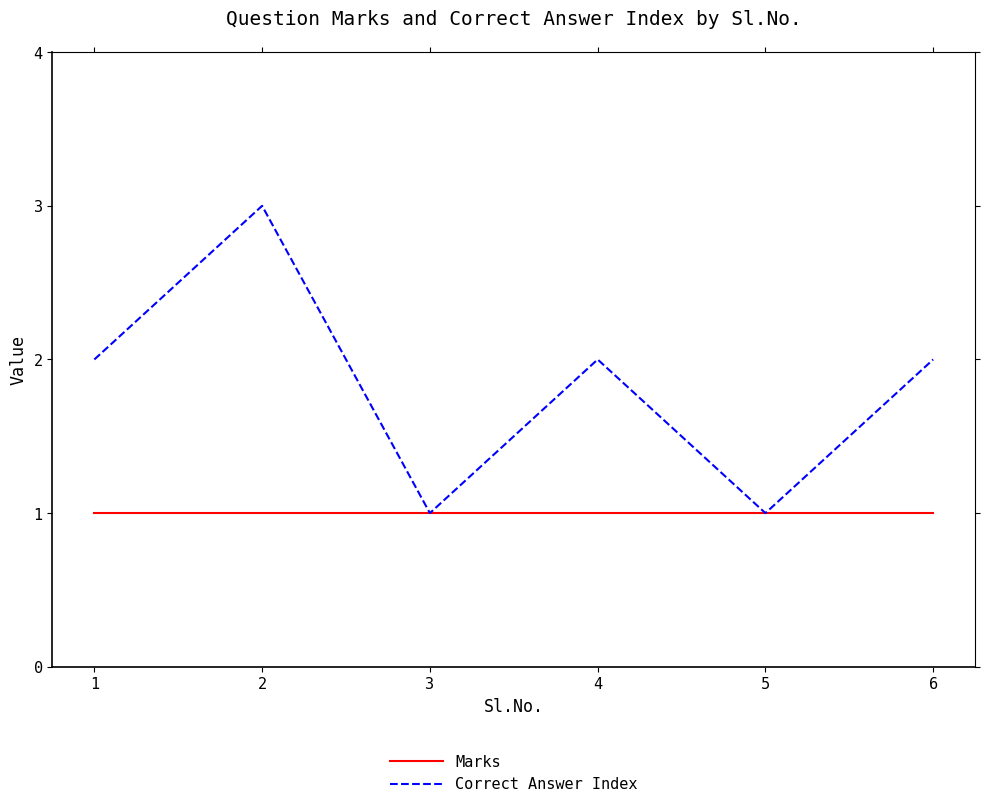

At 6, list the series in order from smallest to largest.

Marks, Correct Answer Index